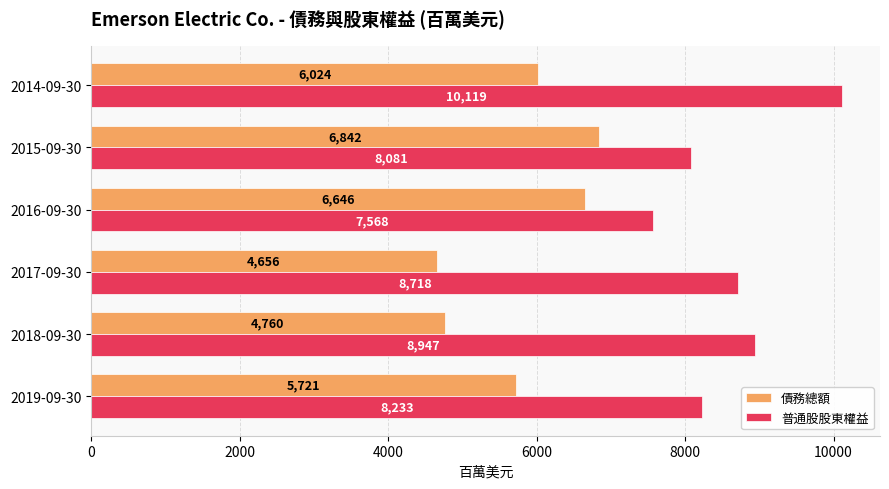

What is the difference between the maximum and minimum values in the 普通股股東權益 series?

2551